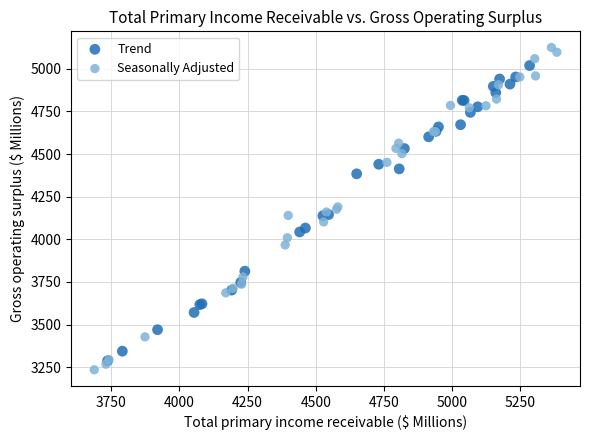

What are all the series names shown in the legend?

Trend, Seasonally Adjusted